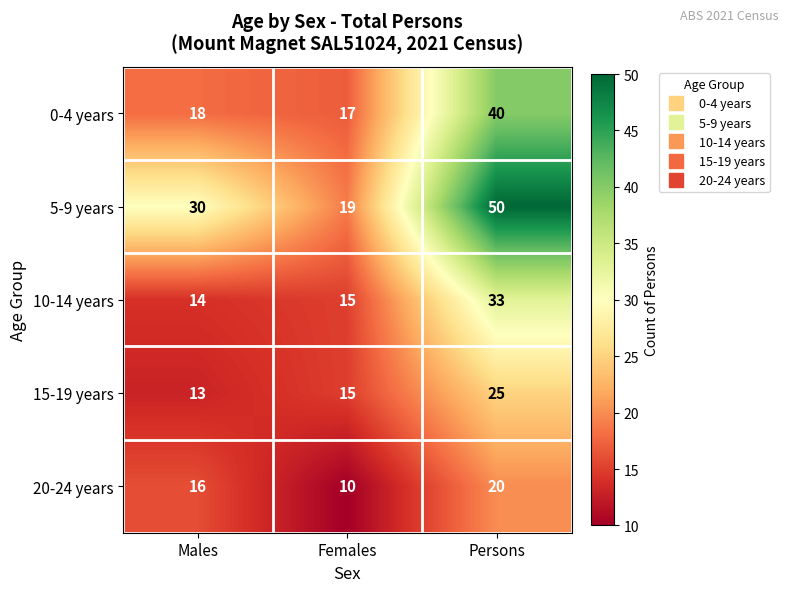

Rank the categories by 5-9 years value from lowest to highest.

Females, Males, Persons